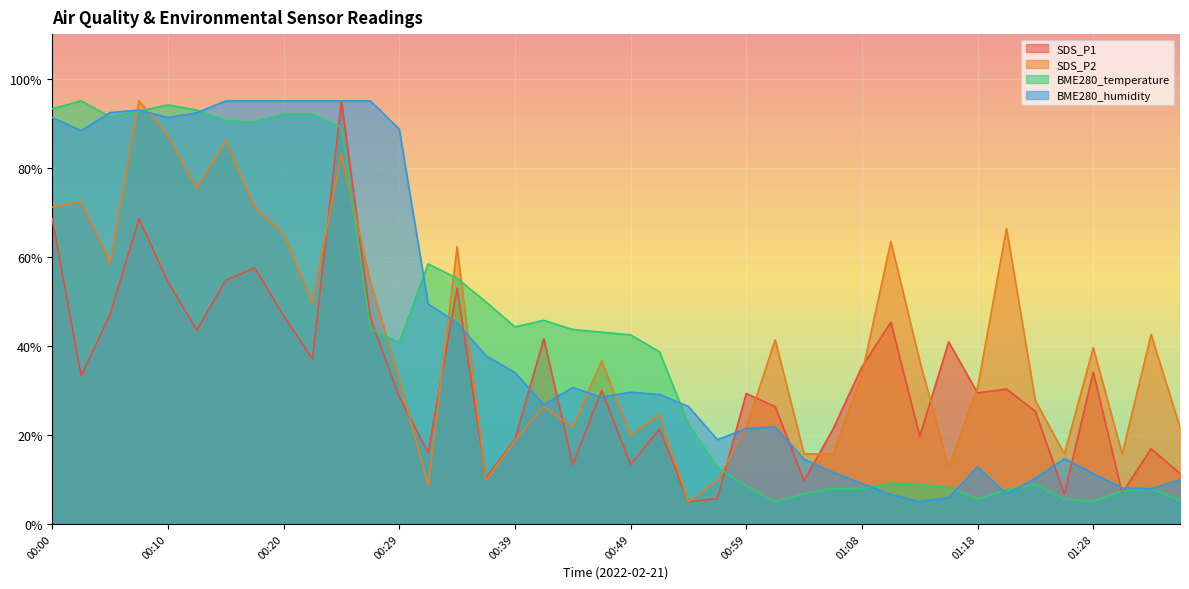

What are all the series names shown in the legend?

SDS_P1, SDS_P2, BME280_temperature, BME280_humidity